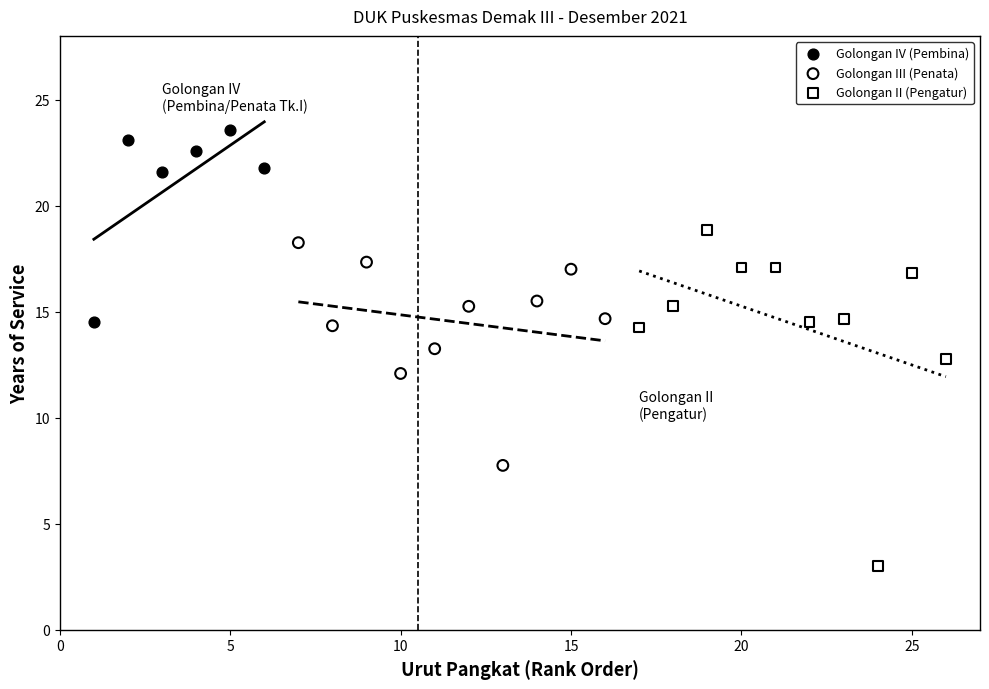

Which series contains the highest Y value?

Golongan IV (Pembina)